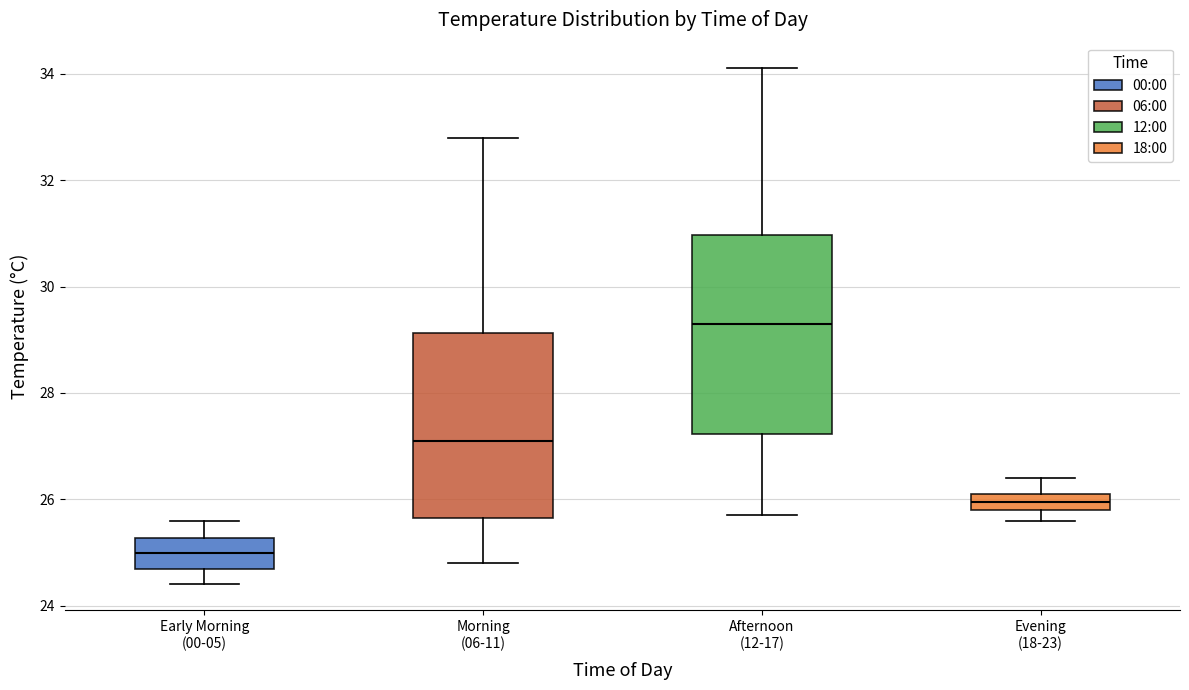

Which box has the lowest median line?

Early Morning (00-05)